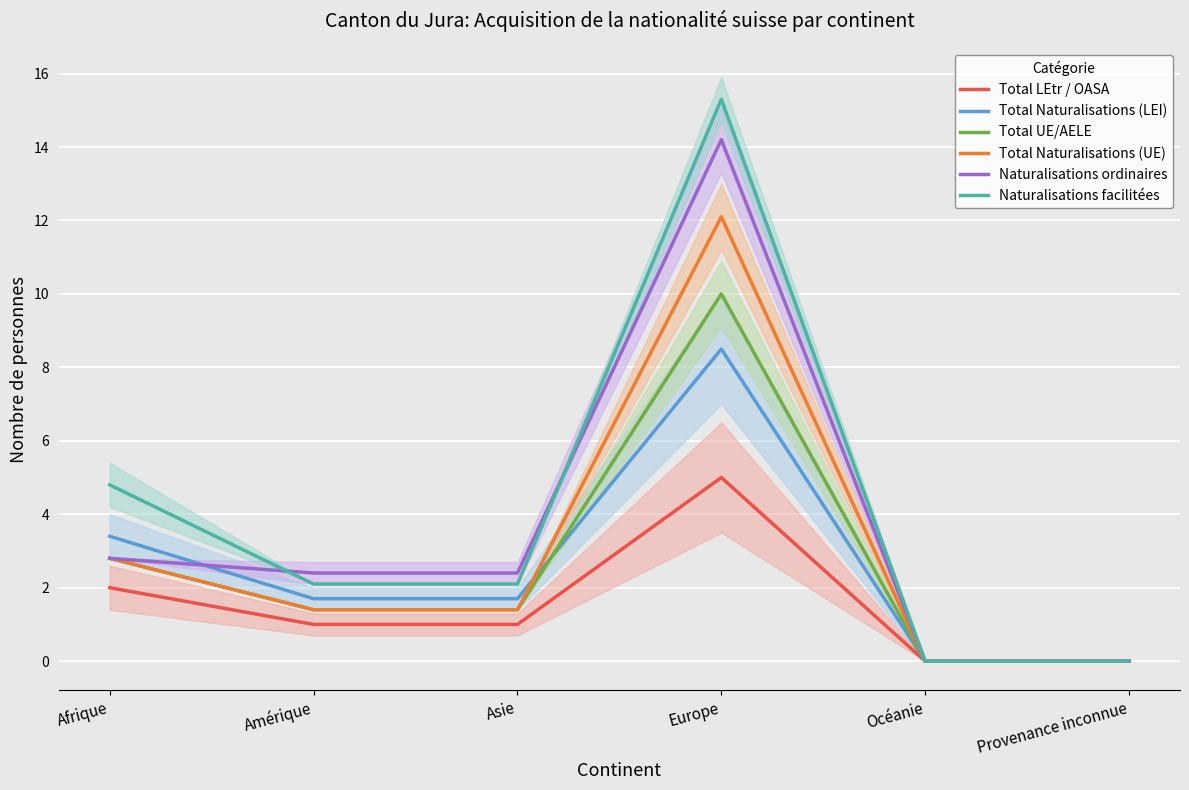

After their last crossing, which series has the higher values: Naturalisations facilitées or Naturalisations ordinaires?

Naturalisations facilitées